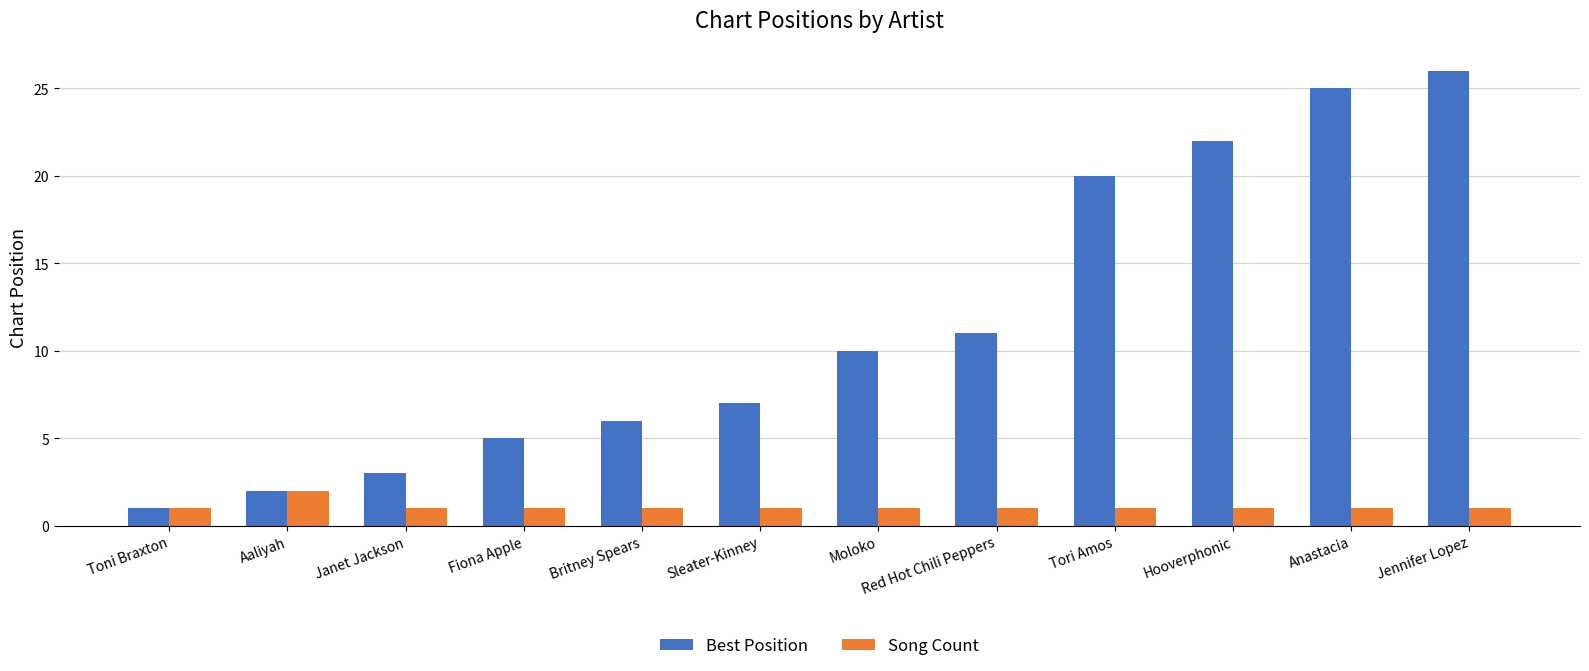

Which series has the widest spread of values?

Best Position